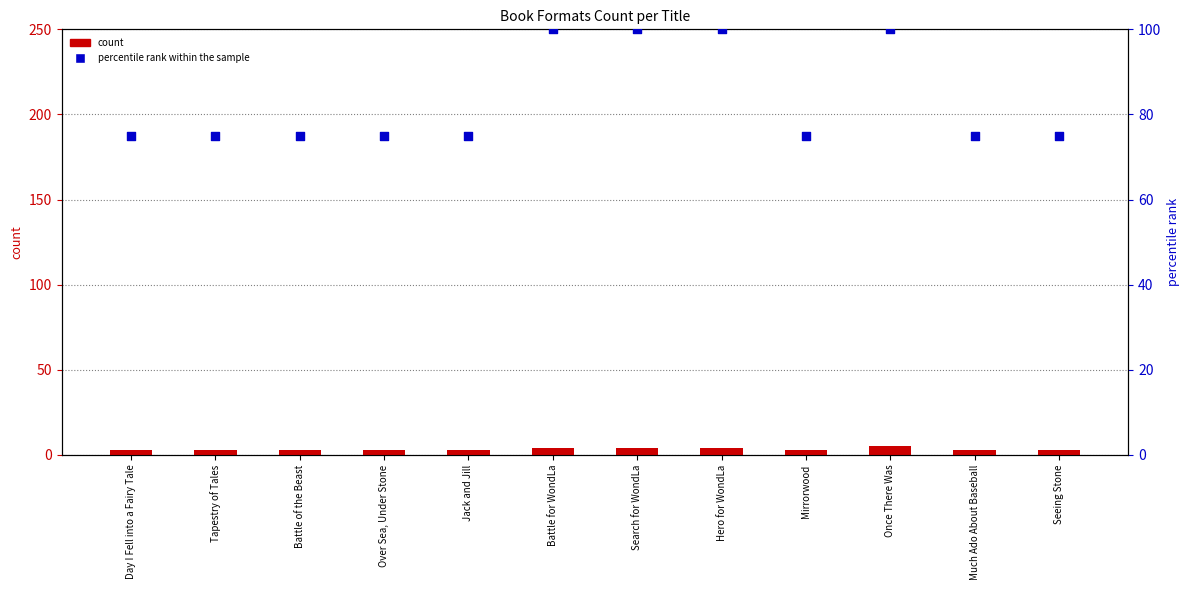

What are all the series names shown in the legend?

count, percentile rank within the sample